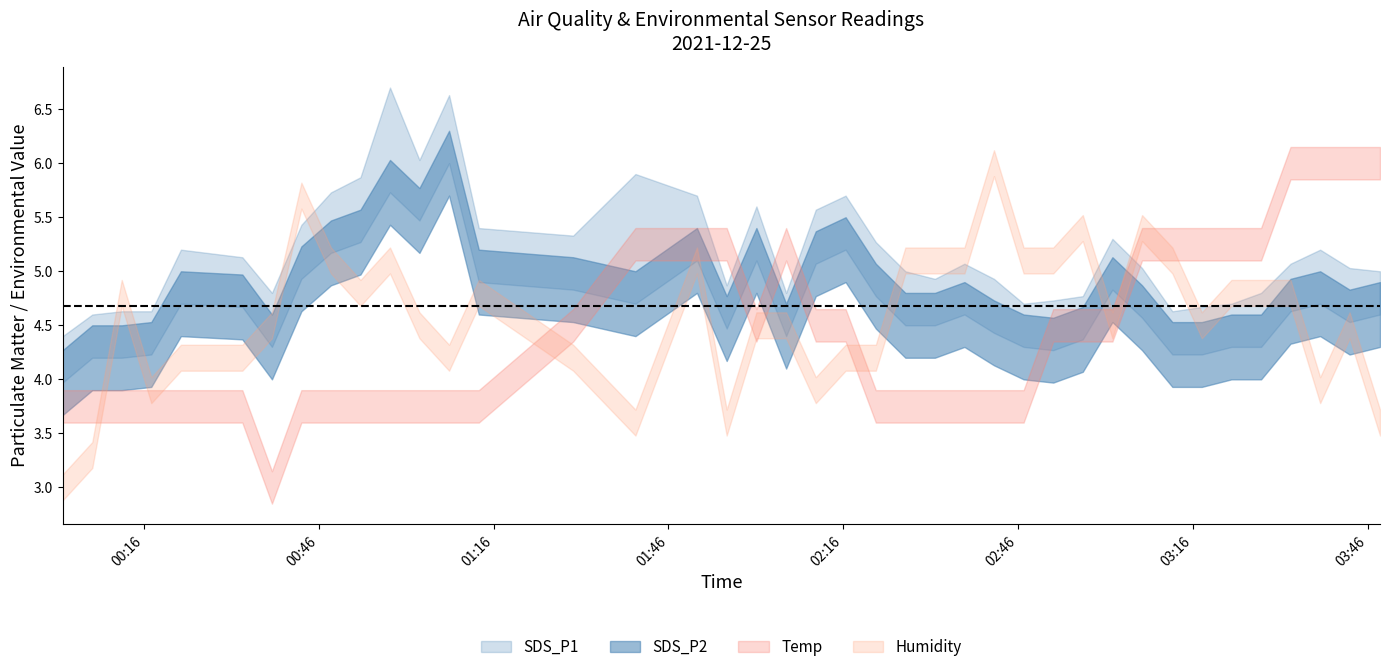

True or false: Temp and SDS_P1 intersect in this chart.

False